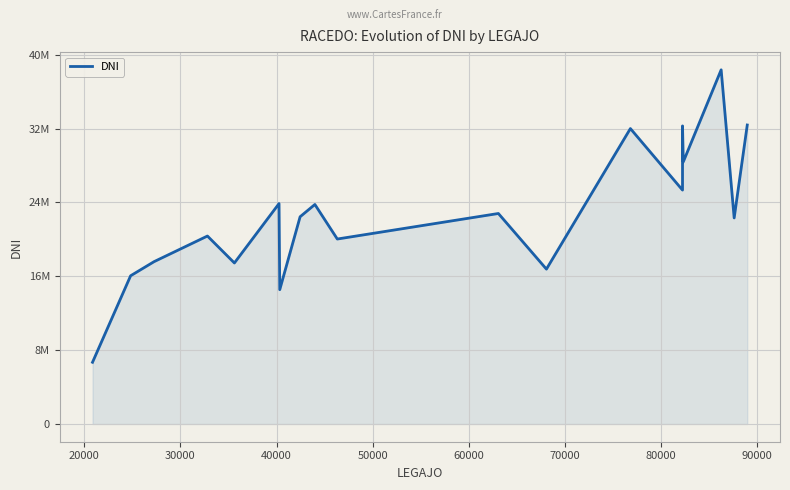

Does the chart display data point markers on the line(s)?

No